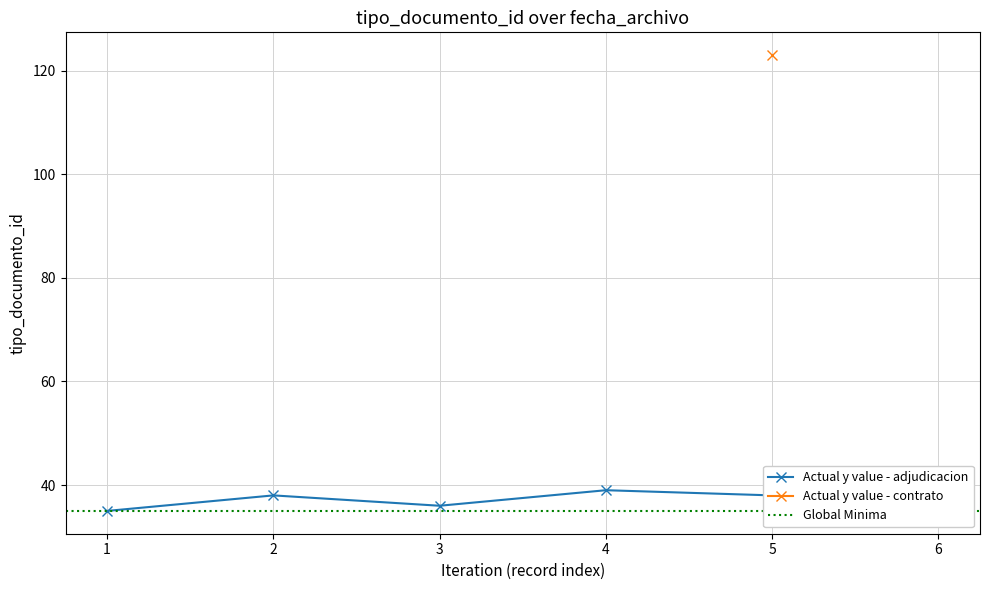

At which category does Actual y value - adjudicacion reach its first local valley?

3